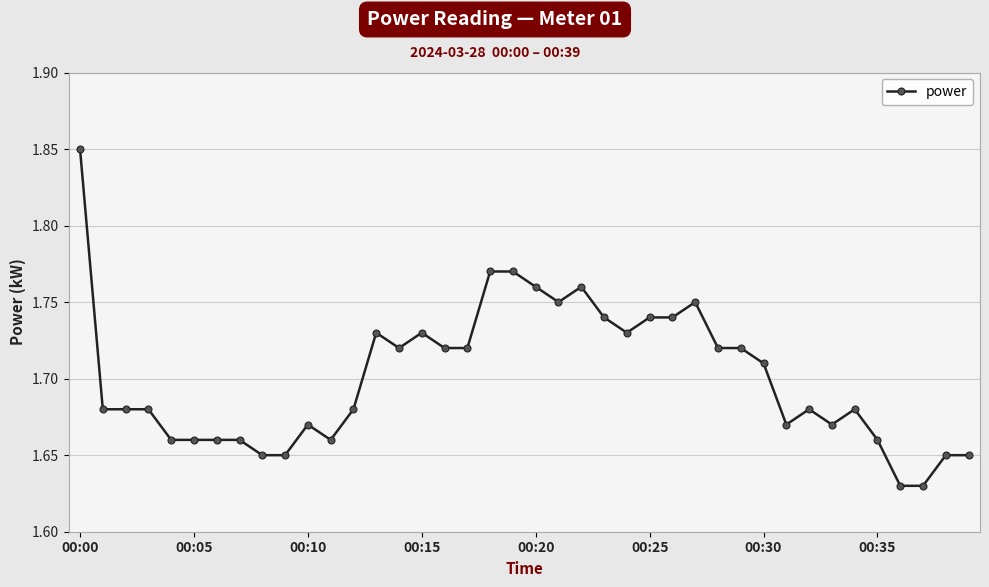

True or false: the data has more than 0 interior local peaks.

True